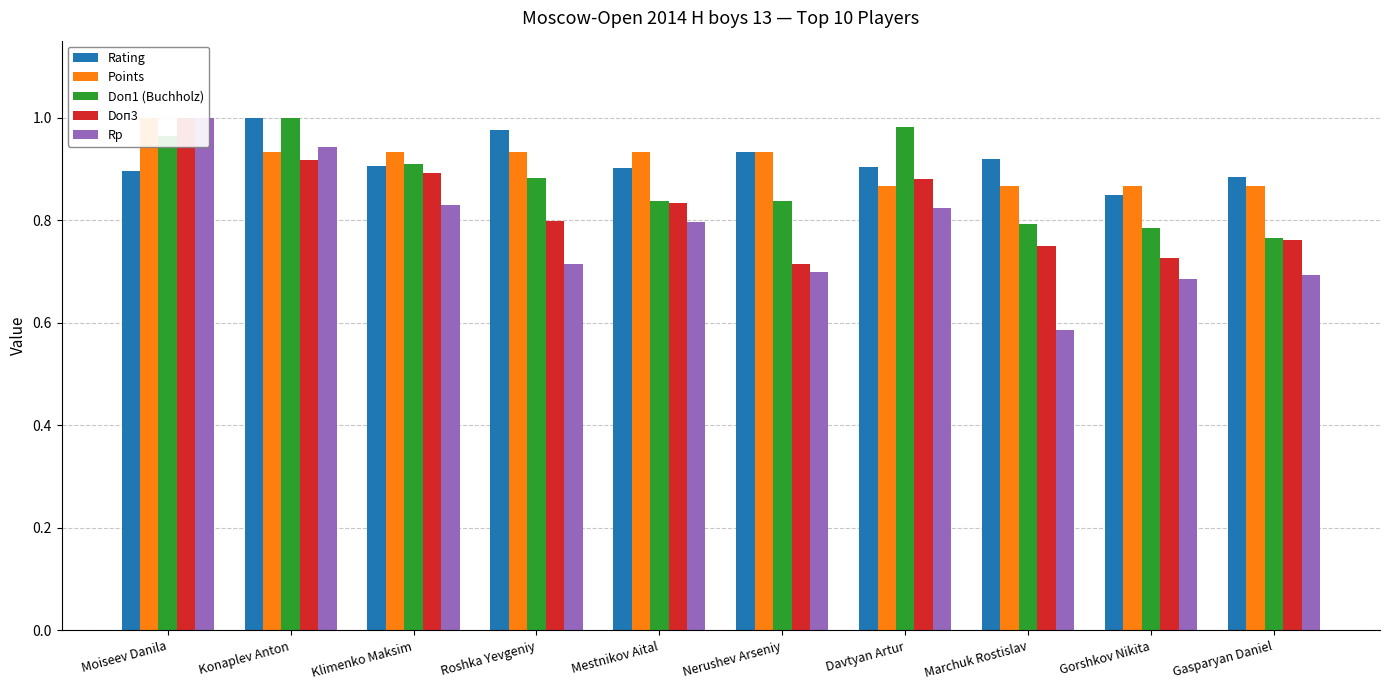

Reading left to right, transcribe all the data shown in this chart.

Rating: Moiseev Danila=0.9	Konaplev Anton=1.0	Klimenko Maksim=0.9	Roshka Yevgeniy=1.0	Mestnikov Aital=0.9	Nerushev Arseniy=0.9	Davtyan Artur=0.9	Marchuk Rostislav=0.9	Gorshkov Nikita=0.8	Gasparyan Daniel=0.9
Points: Moiseev Danila=1.0	Konaplev Anton=0.9	Klimenko Maksim=0.9	Roshka Yevgeniy=0.9	Mestnikov Aital=0.9	Nerushev Arseniy=0.9	Davtyan Artur=0.9	Marchuk Rostislav=0.9	Gorshkov Nikita=0.9	Gasparyan Daniel=0.9
Doп1 (Buchholz): Moiseev Danila=1.0	Konaplev Anton=1.0	Klimenko Maksim=0.9	Roshka Yevgeniy=0.9	Mestnikov Aital=0.8	Nerushev Arseniy=0.8	Davtyan Artur=1.0	Marchuk Rostislav=0.8	Gorshkov Nikita=0.8	Gasparyan Daniel=0.8
Doп3: Moiseev Danila=1.0	Konaplev Anton=0.9	Klimenko Maksim=0.9	Roshka Yevgeniy=0.8	Mestnikov Aital=0.8	Nerushev Arseniy=0.7	Davtyan Artur=0.9	Marchuk Rostislav=0.8	Gorshkov Nikita=0.7	Gasparyan Daniel=0.8
Rp: Moiseev Danila=1.0	Konaplev Anton=0.9	Klimenko Maksim=0.8	Roshka Yevgeniy=0.7	Mestnikov Aital=0.8	Nerushev Arseniy=0.7	Davtyan Artur=0.8	Marchuk Rostislav=0.6	Gorshkov Nikita=0.7	Gasparyan Daniel=0.7